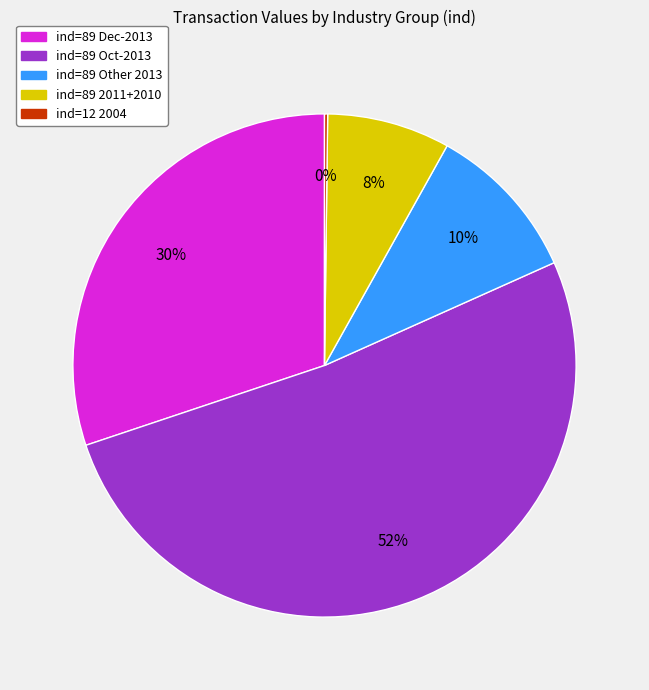

Is there any slice that represents more than half of the pie?

Yes